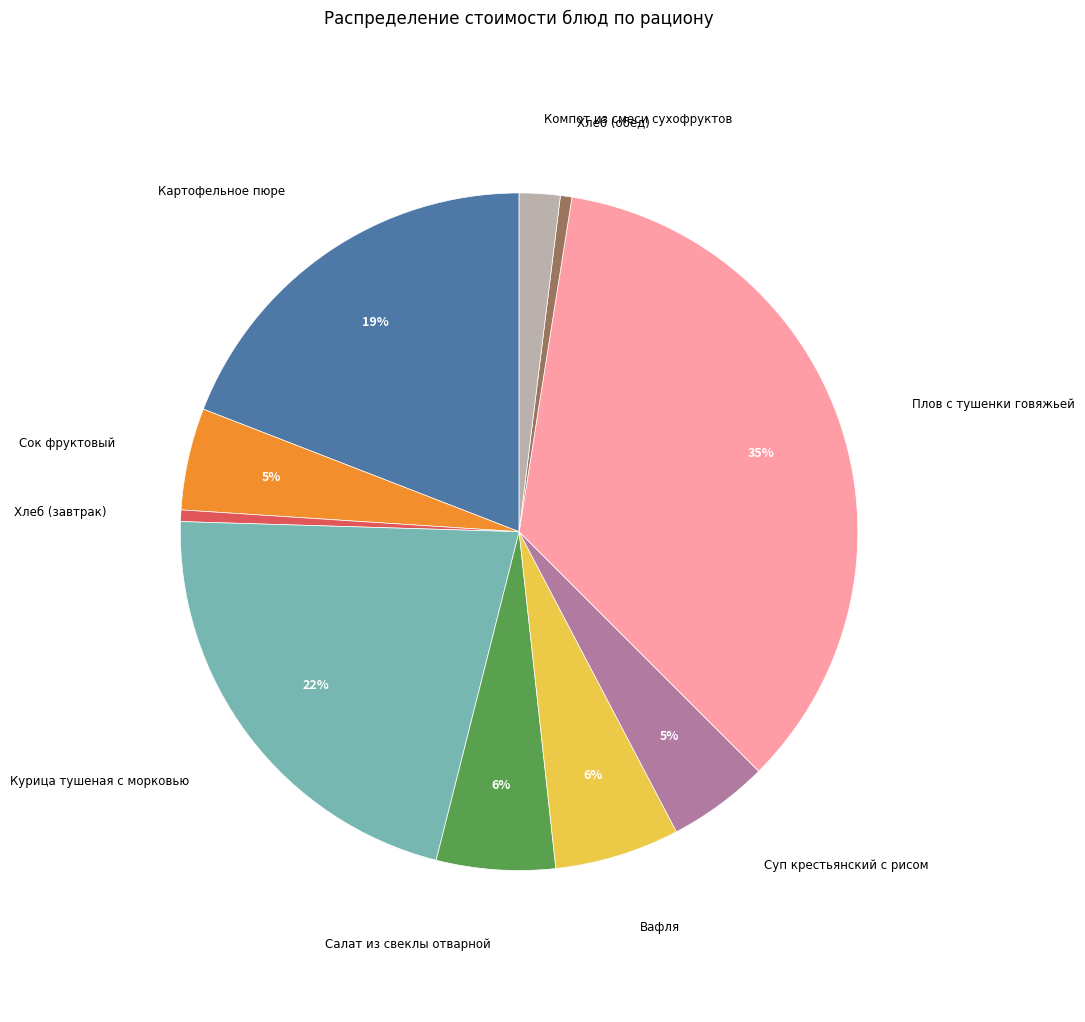

Is there a majority slice in this chart?

No